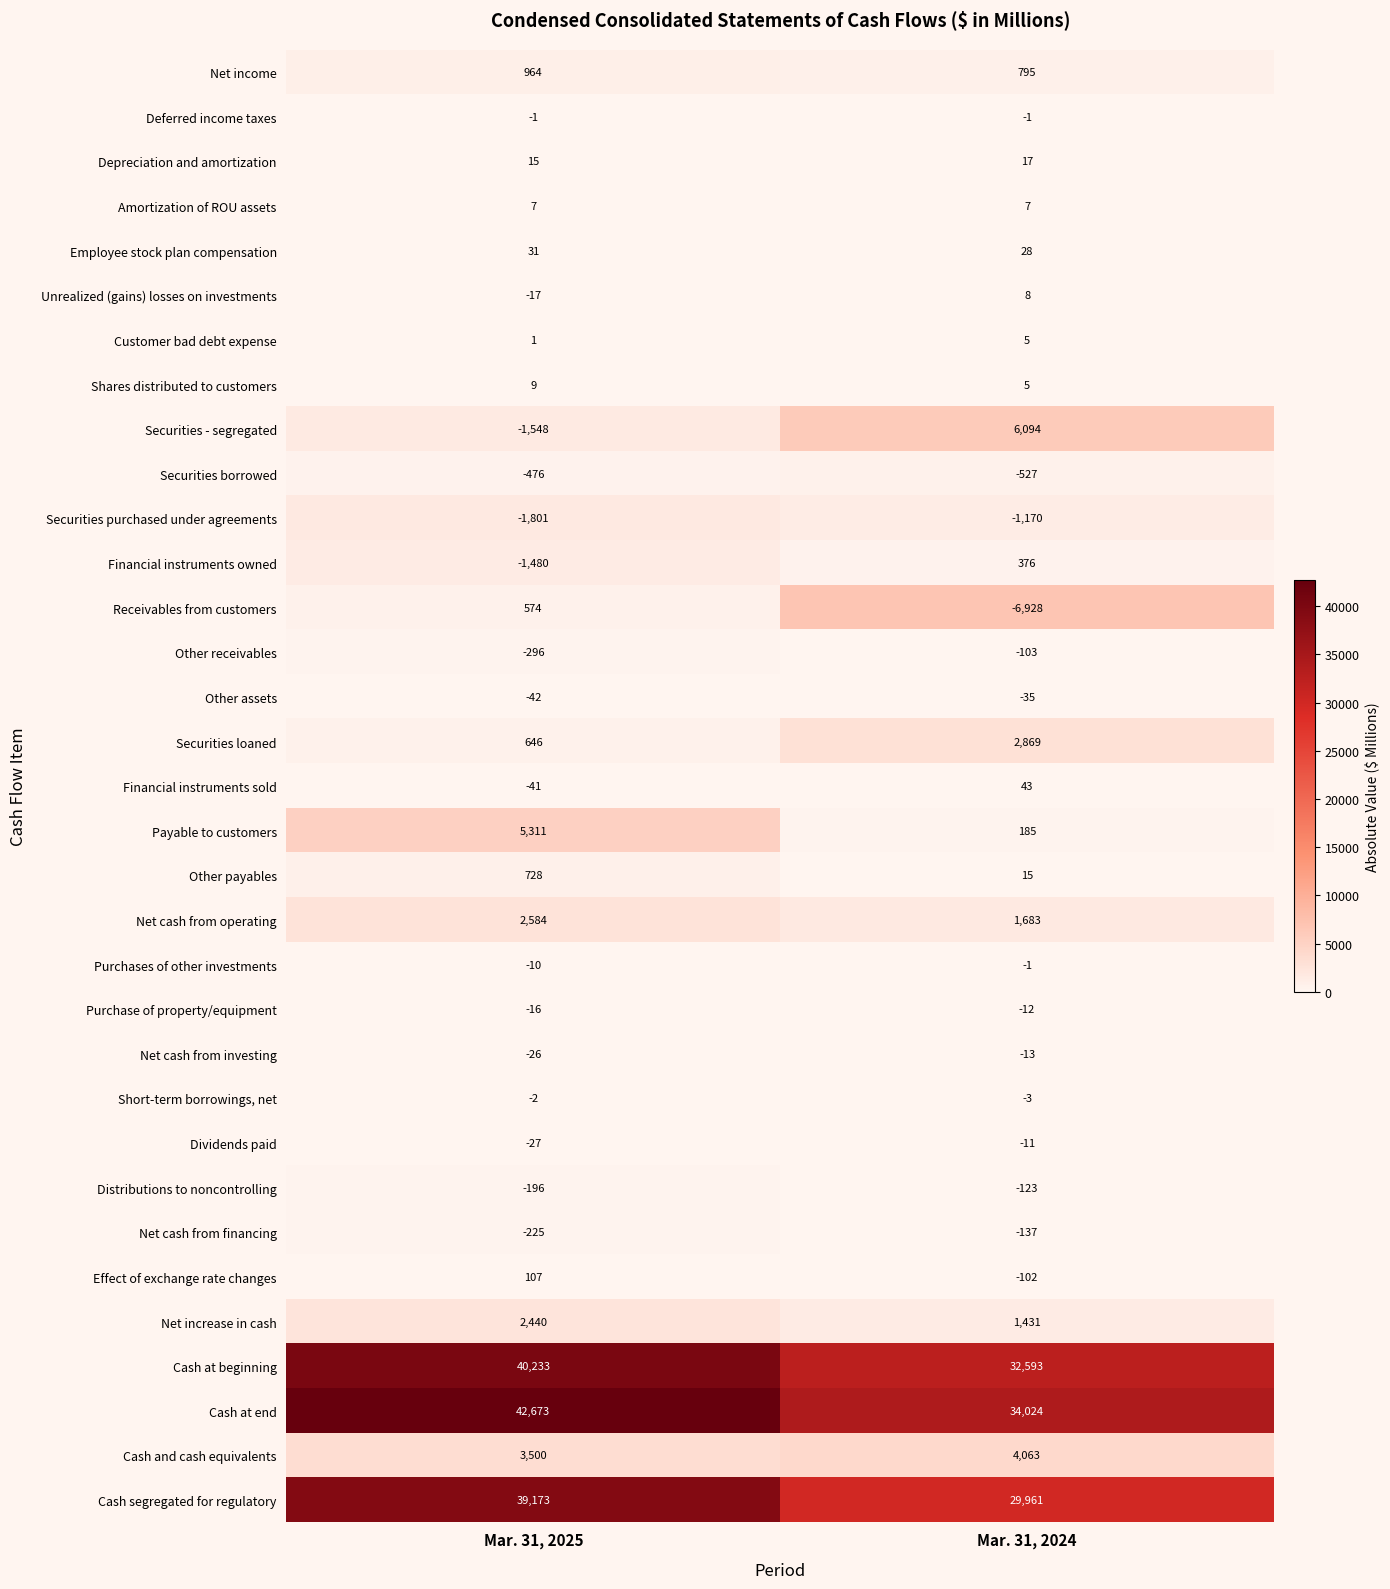

What is the difference between the Other payables values at Mar. 31, 2025 and Mar. 31, 2024?

713